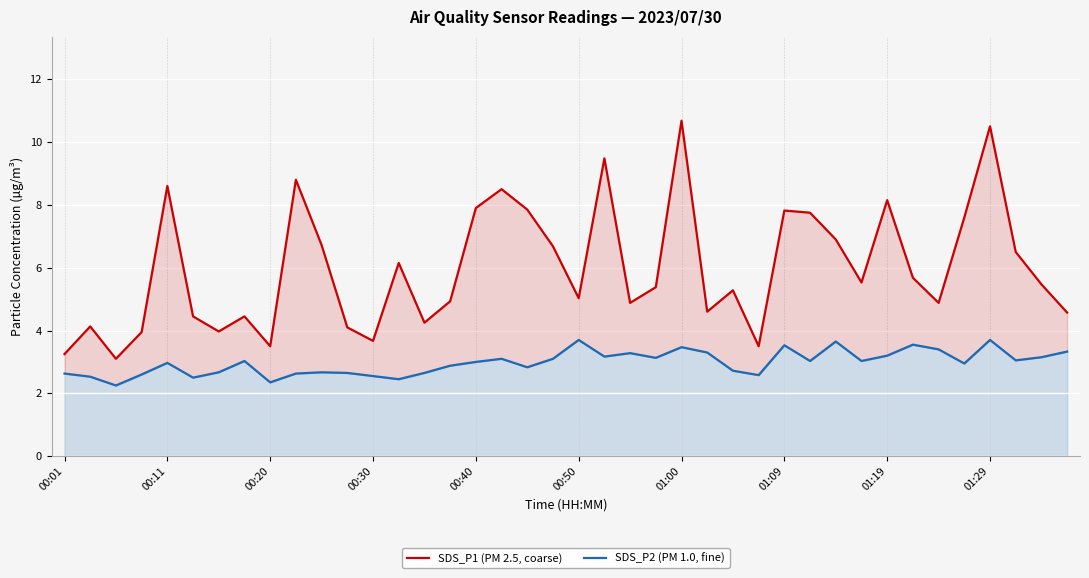

At how many categories does at least one series exceed 8?

7